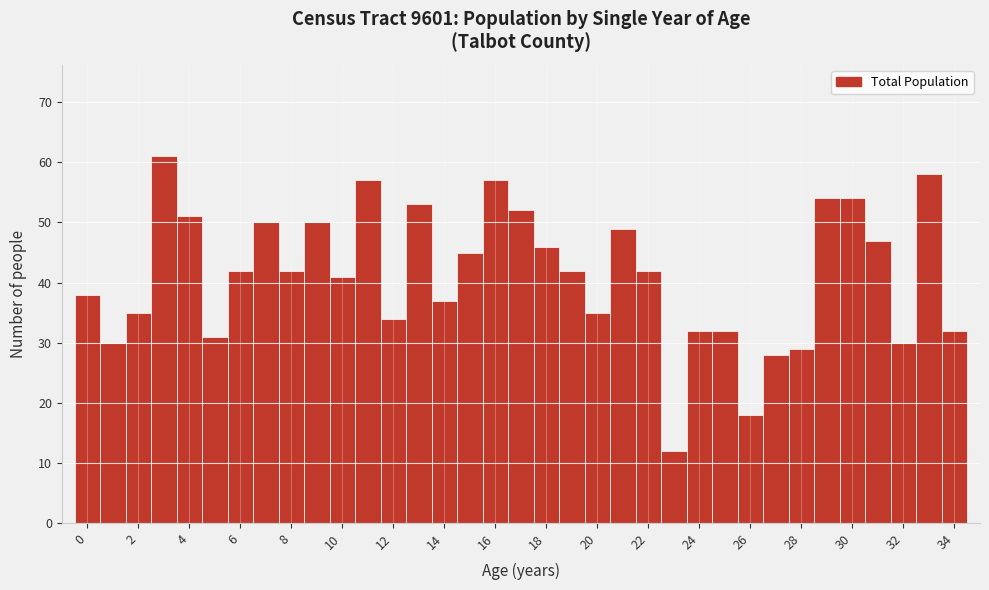

Over which range of the x-axis is the bar tallest?

2.5 to 3.5